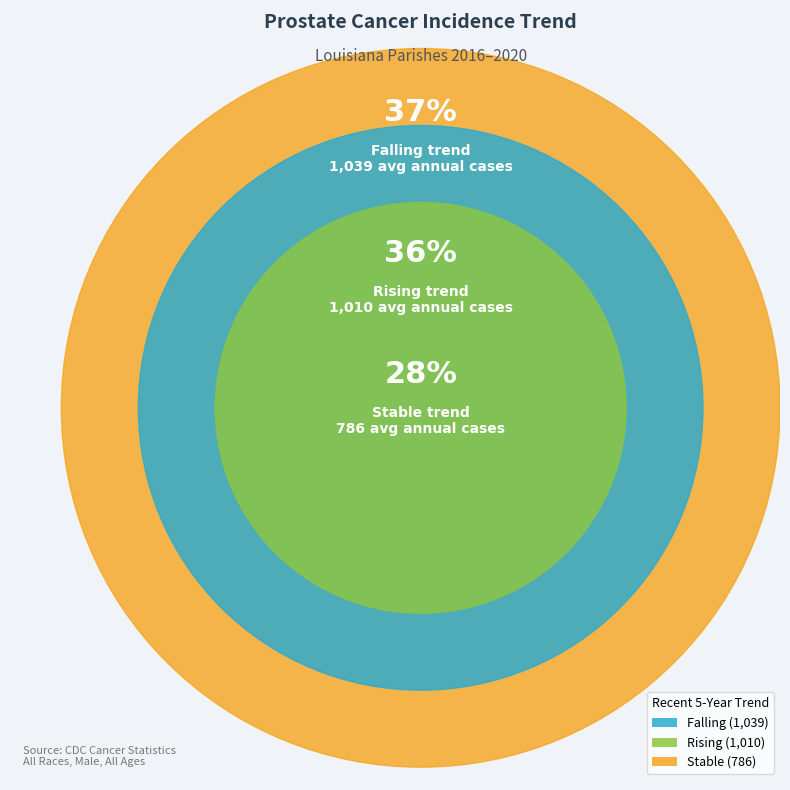

The stable slice represents 33% of the pie. True or false?

False